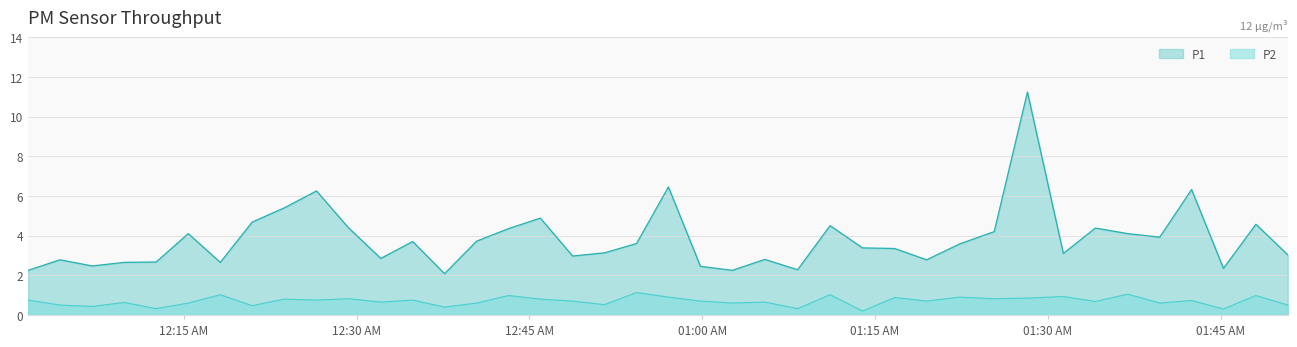

True or false: P2 and P1 cross at least once.

False